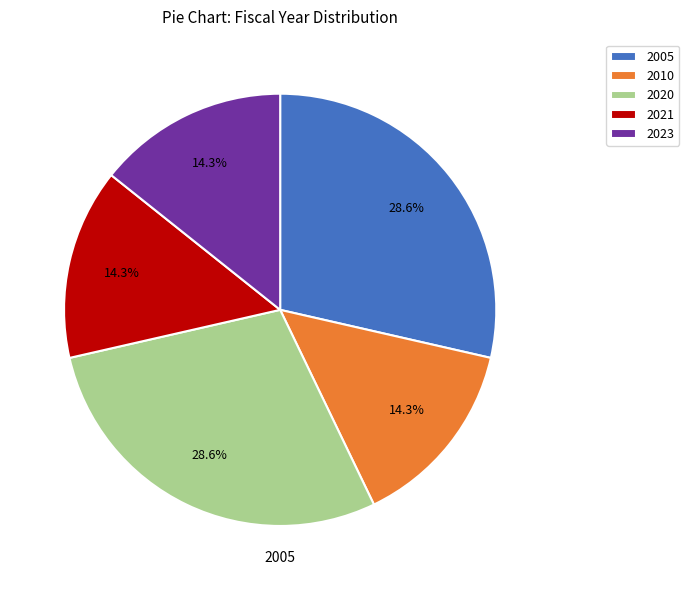

To the nearest percent, what is the average slice percentage?

20%